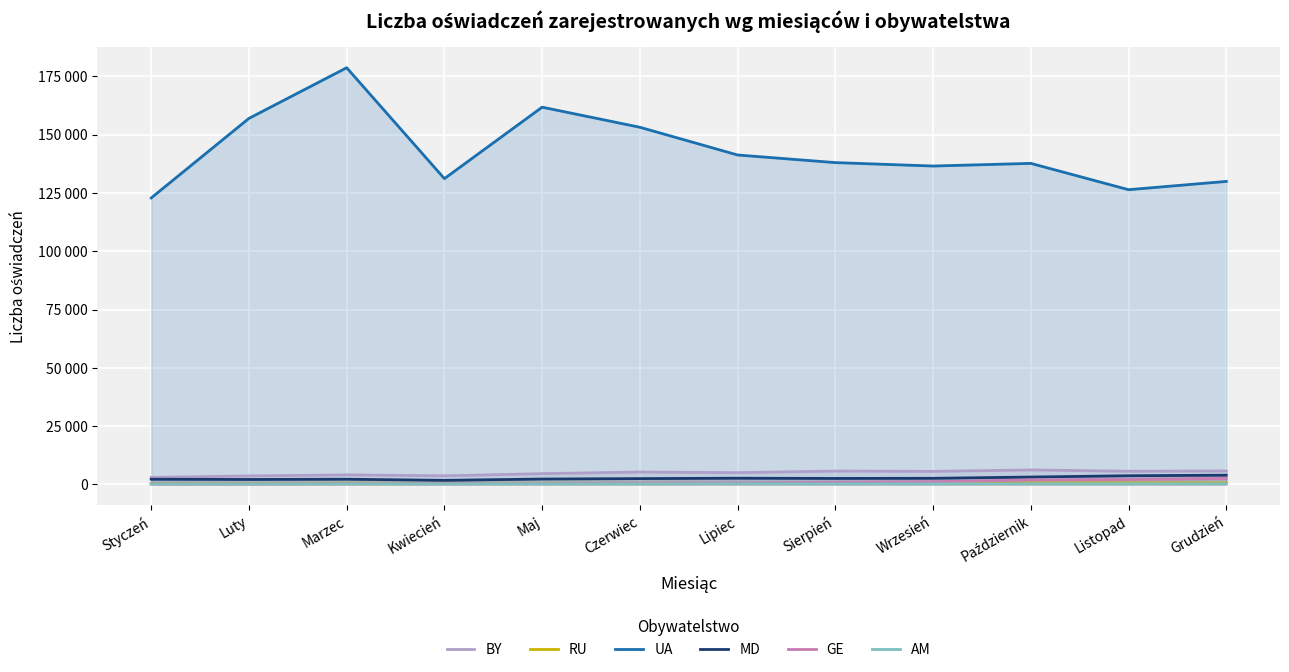

True or false: UA has a value of 74292 at Kwiecień.

False